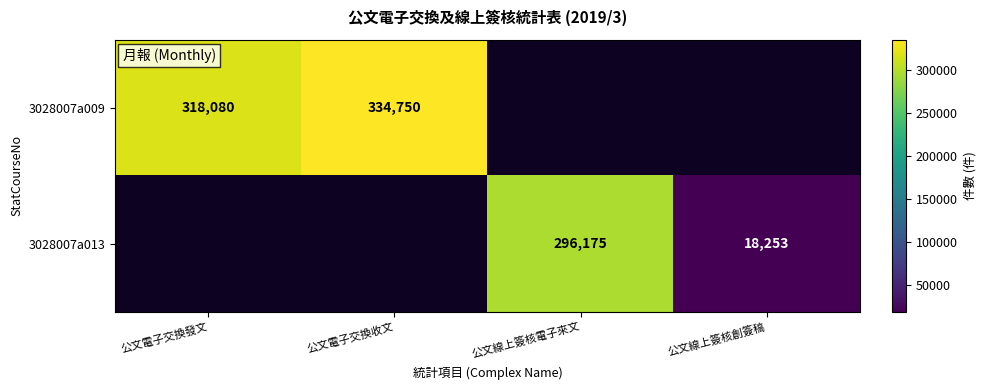

The value of 3028007a013 at 公文線上簽核創簽稿 is 4160. True or false?

False